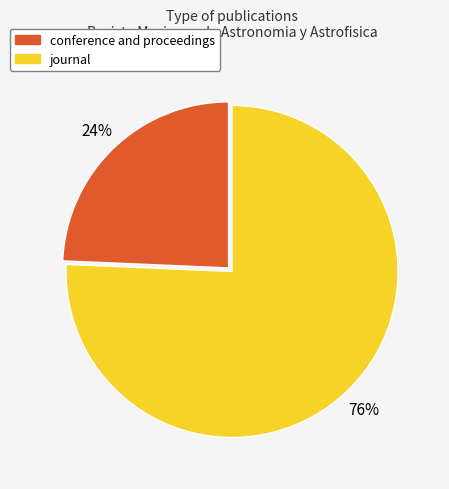

True or false: journal accounts for 76% of the total.

True